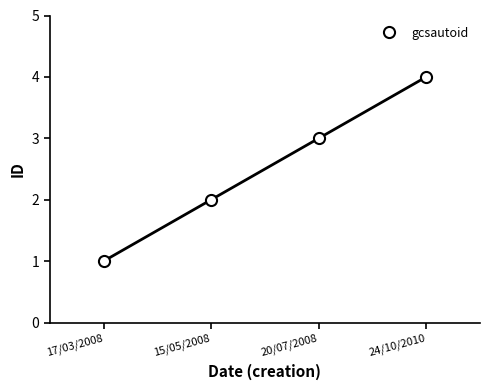

What is the difference between the values at 17/03/2008 and 24/10/2010?

3